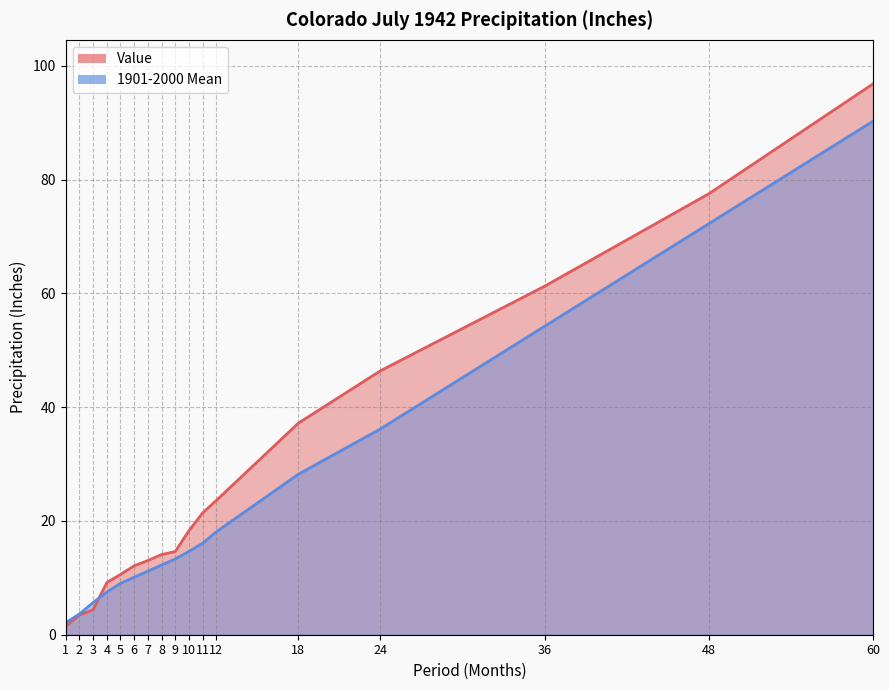

What is the minimum value shown in the chart?

1.5